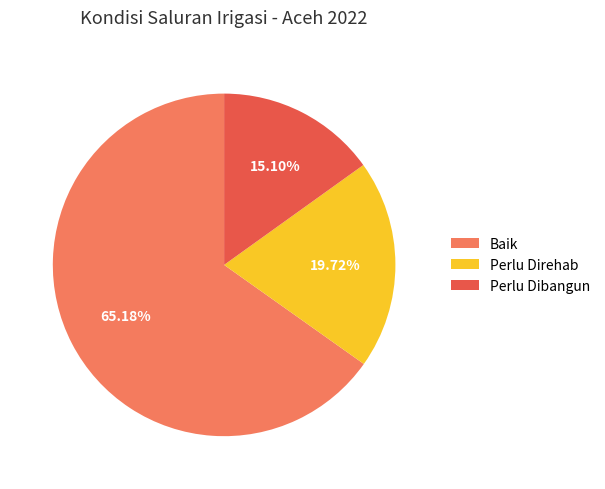

Which has a higher value, Perlu Direhab or Perlu Dibangun?

Perlu Direhab